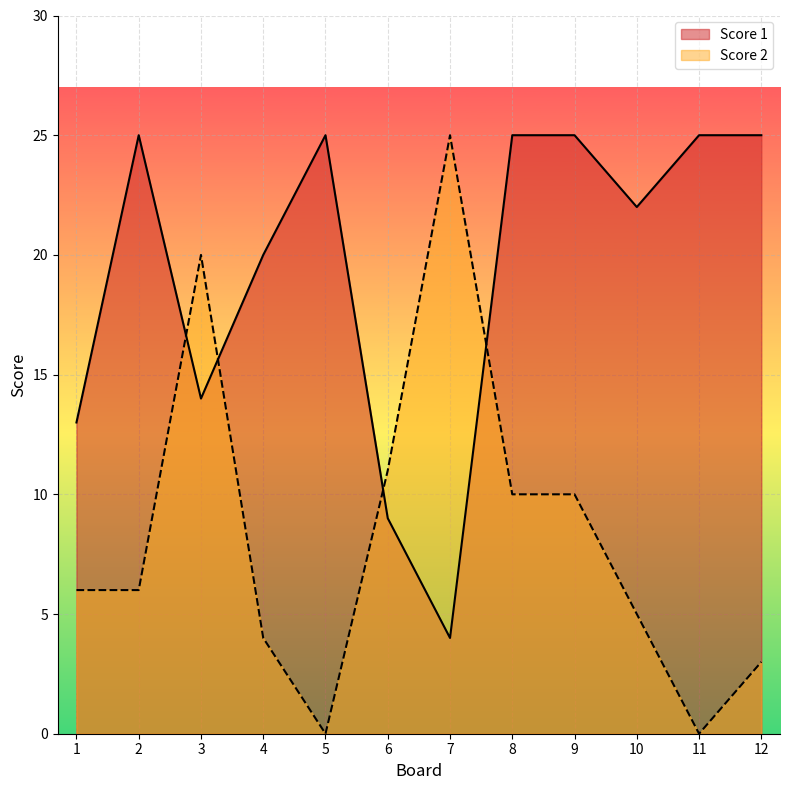

True or false: Score 2 has more than 1 interior local peaks.

True